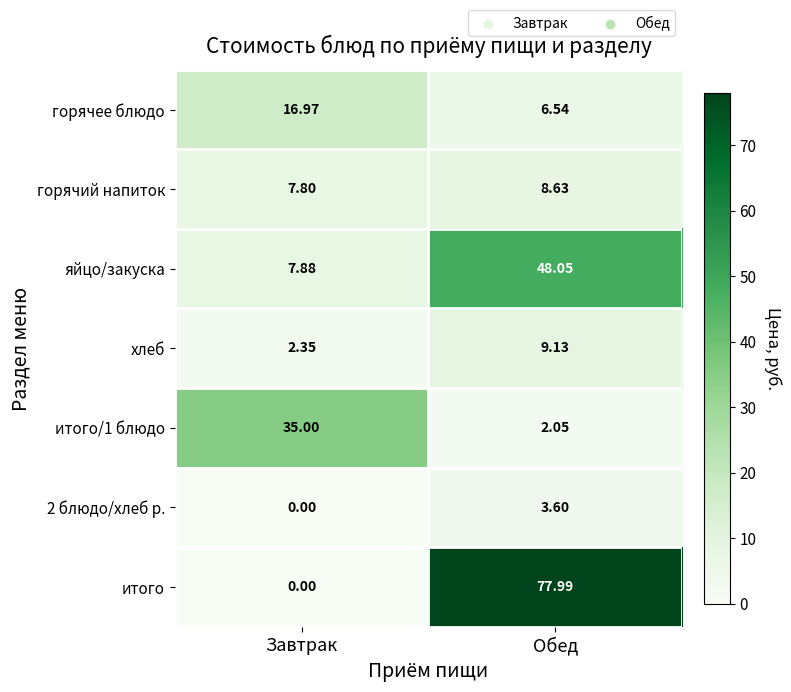

Which series has the widest spread of values?

итого